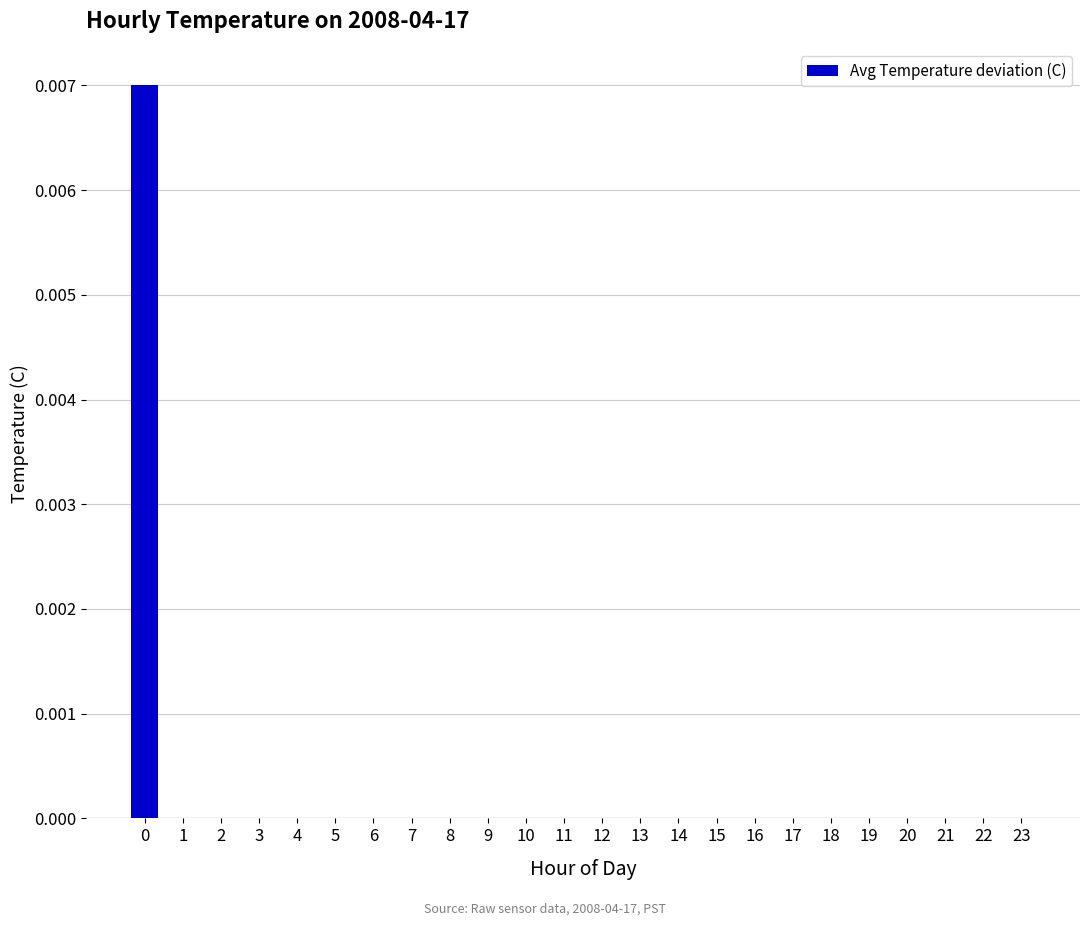

Is it true that the value at 18 is 0.0?

True